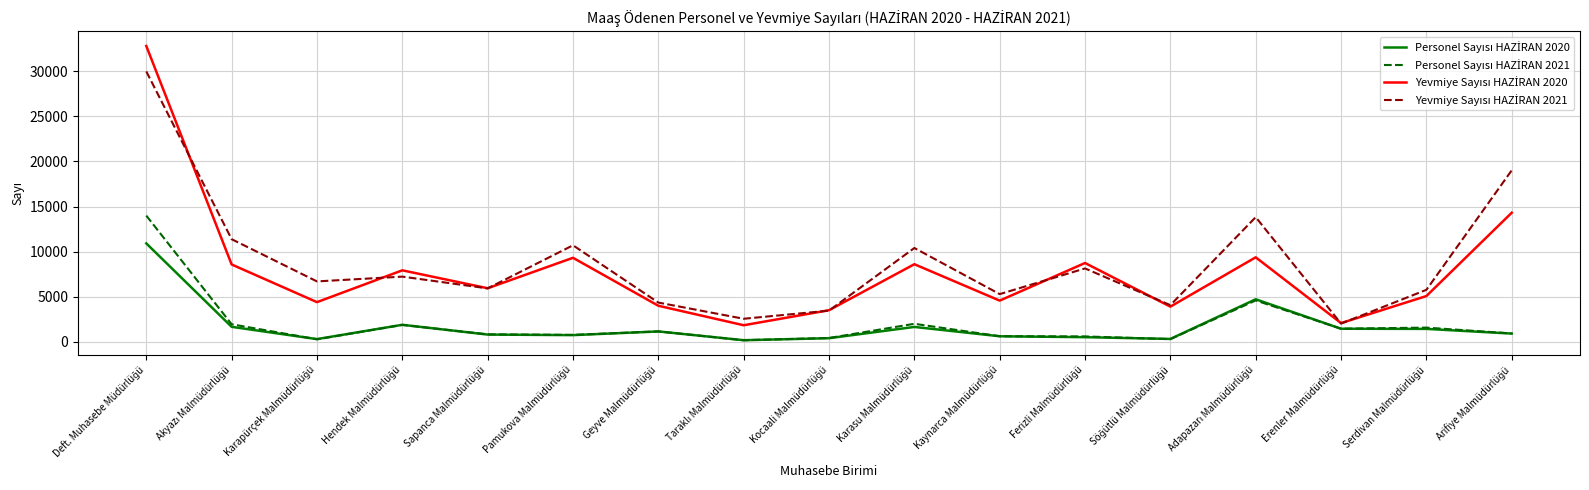

How many lines are shown in the chart?

4